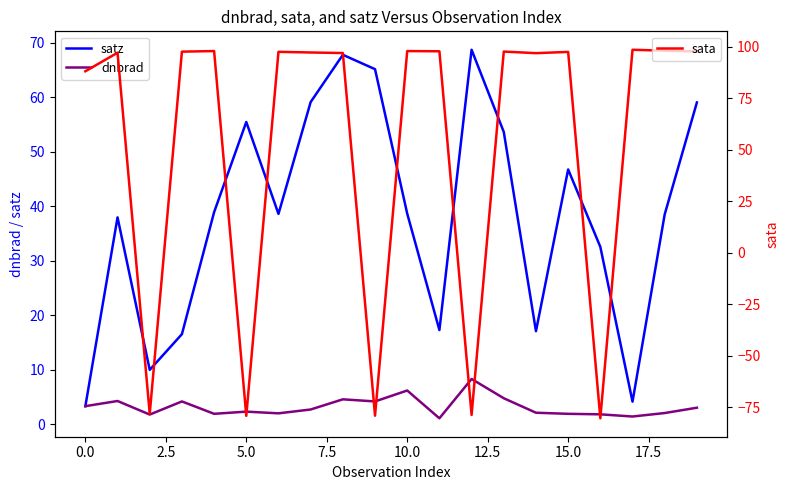

Which category has the highest value across all series?

17